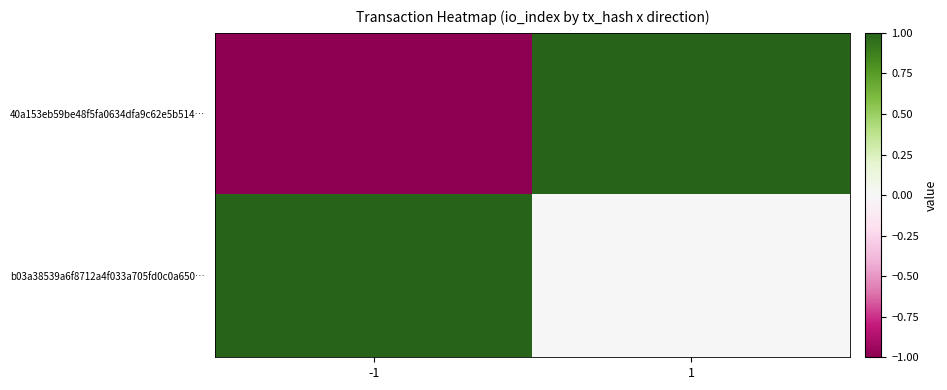

Reading left to right, what are all the values shown in this chart?

40a153eb59be48f5fa0634dfa9c62e5b514…: -1=-1	1=1
b03a38539a6f8712a4f033a705fd0c0a650…: -1=1	1=0